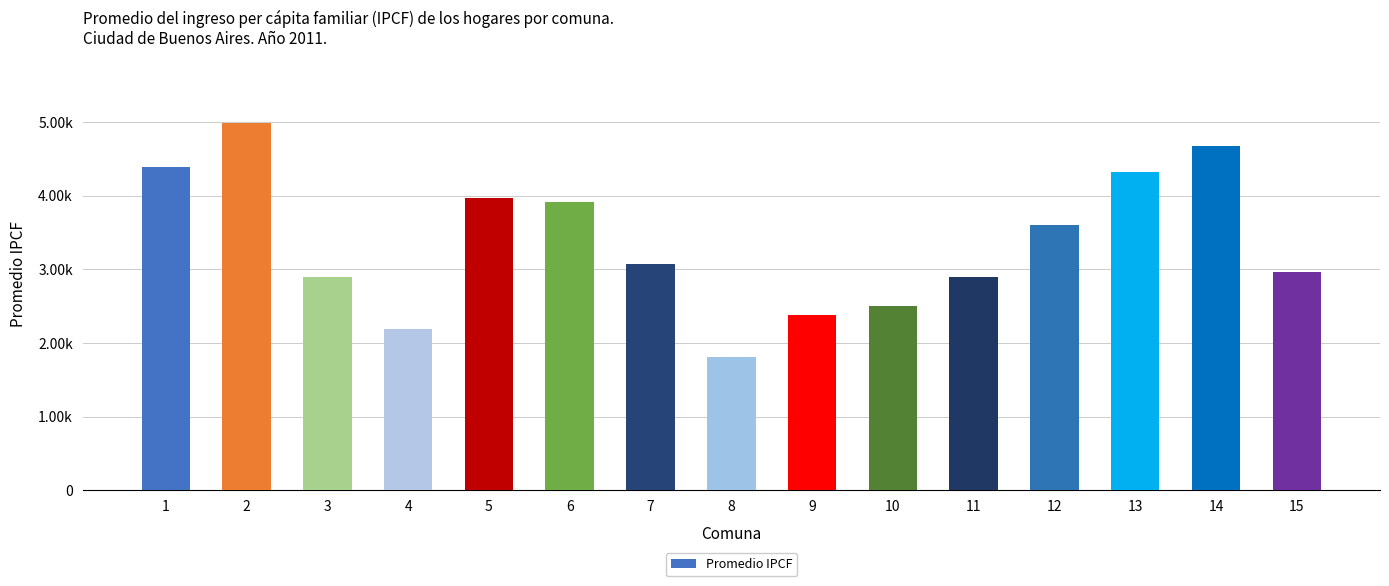

What is the value of the 5th bar from the left?

3965